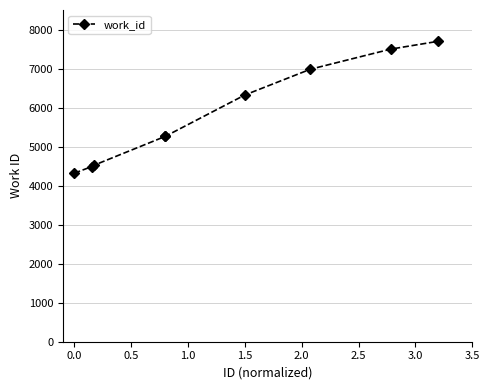

What is the minimum value shown in the chart?

4319